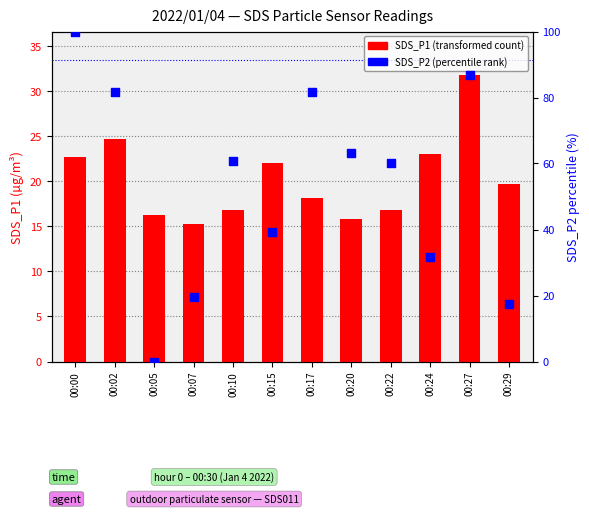

Which series contains the lowest Y value?

SDS_P2 (percentile rank)